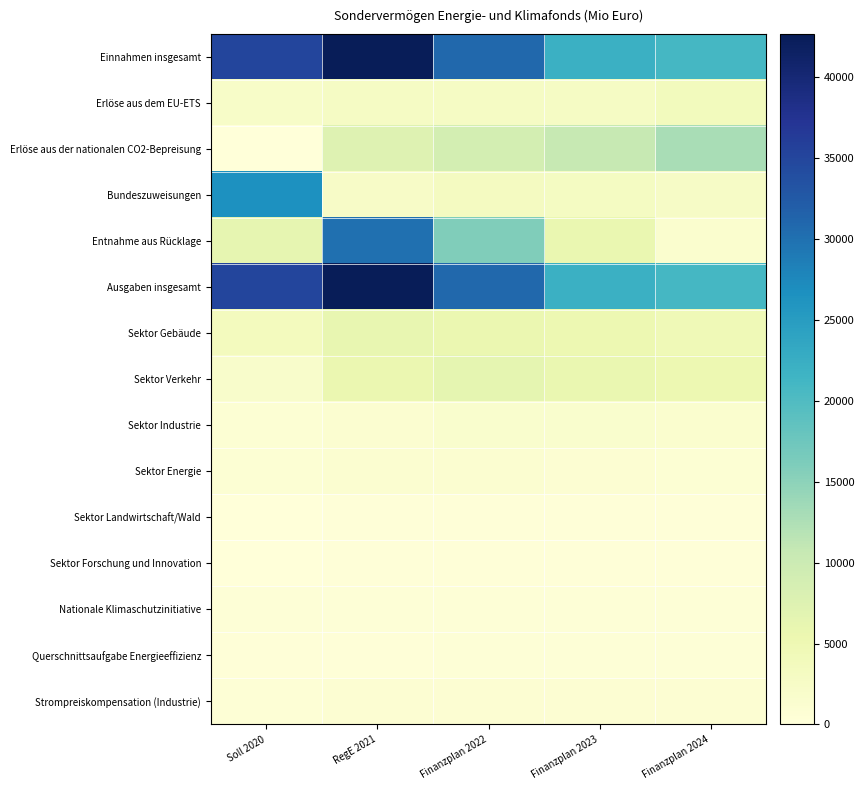

What is the spread (max minus min) of values at Finanzplan 2022?

30686.5